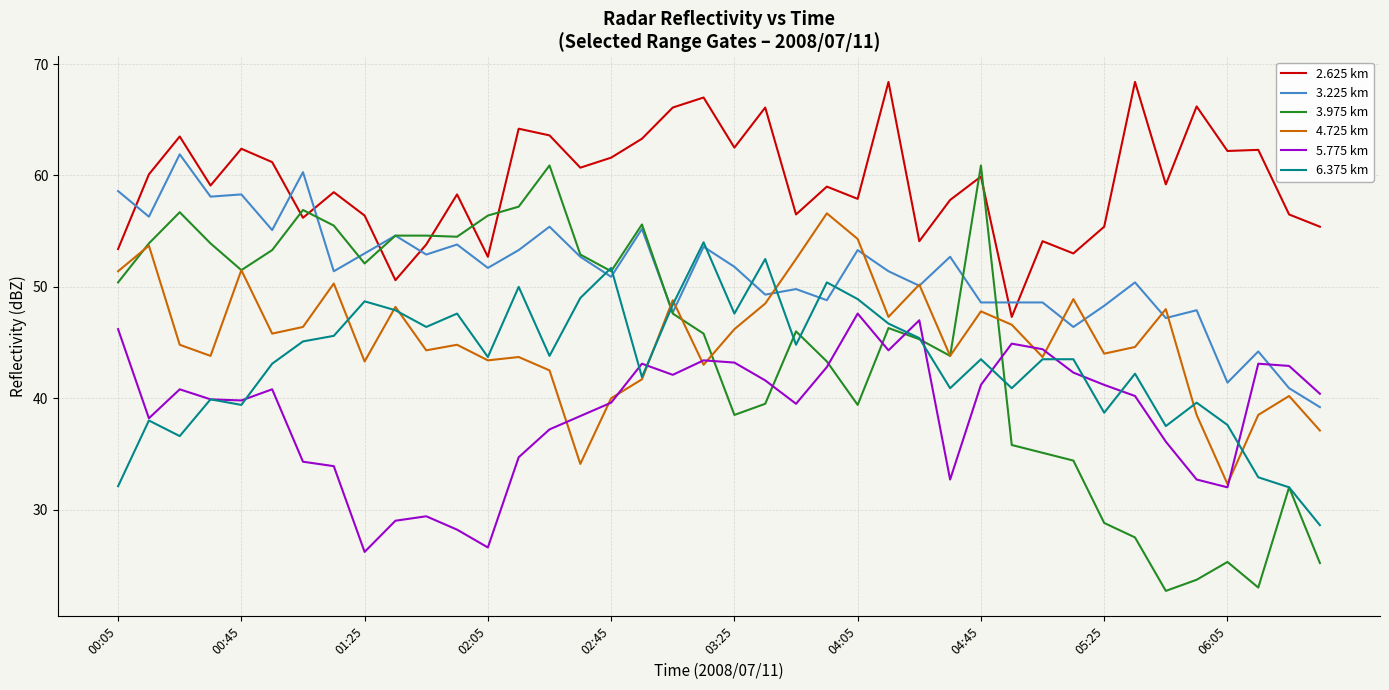

Which series has the largest range (max minus min)?

3.975 km